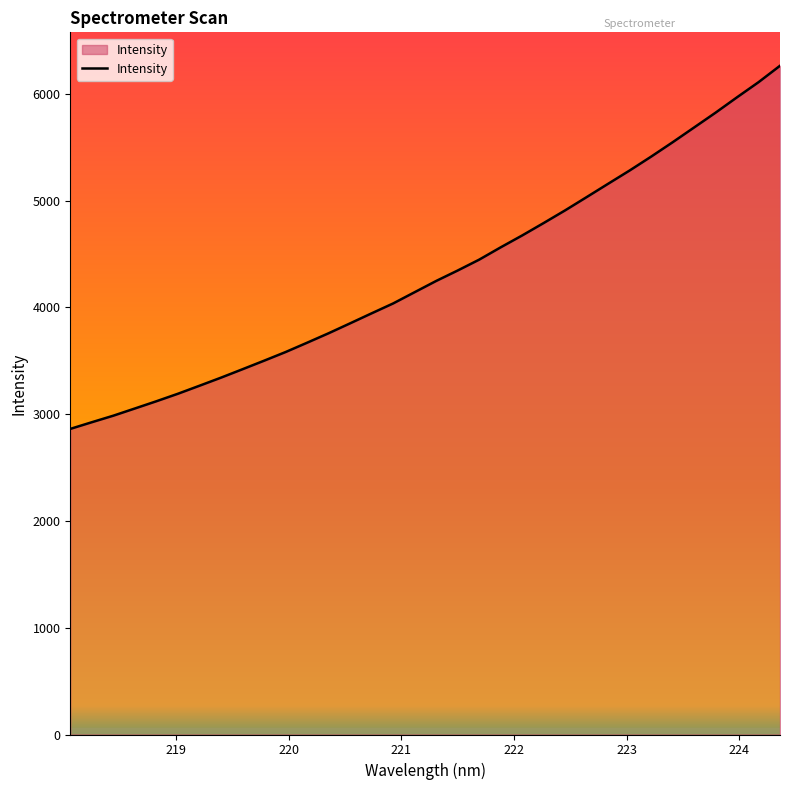

What is the difference between the maximum and minimum values?

3401.2